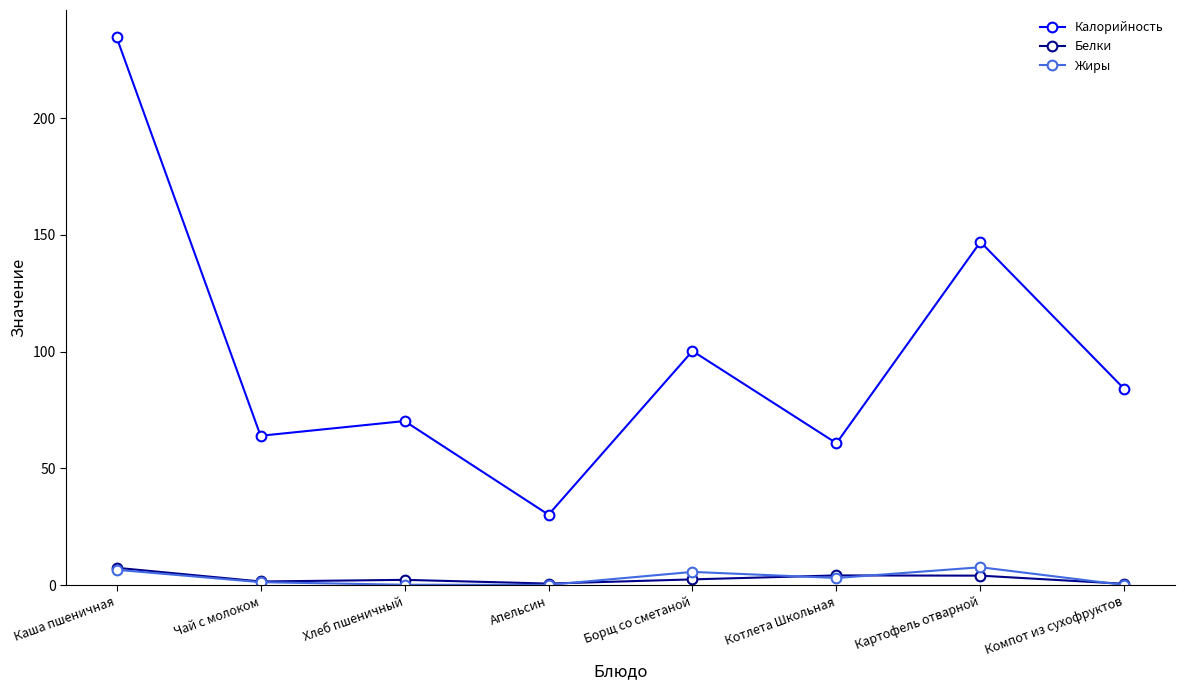

At which category is the sum across all series the highest?

Каша пшеничная